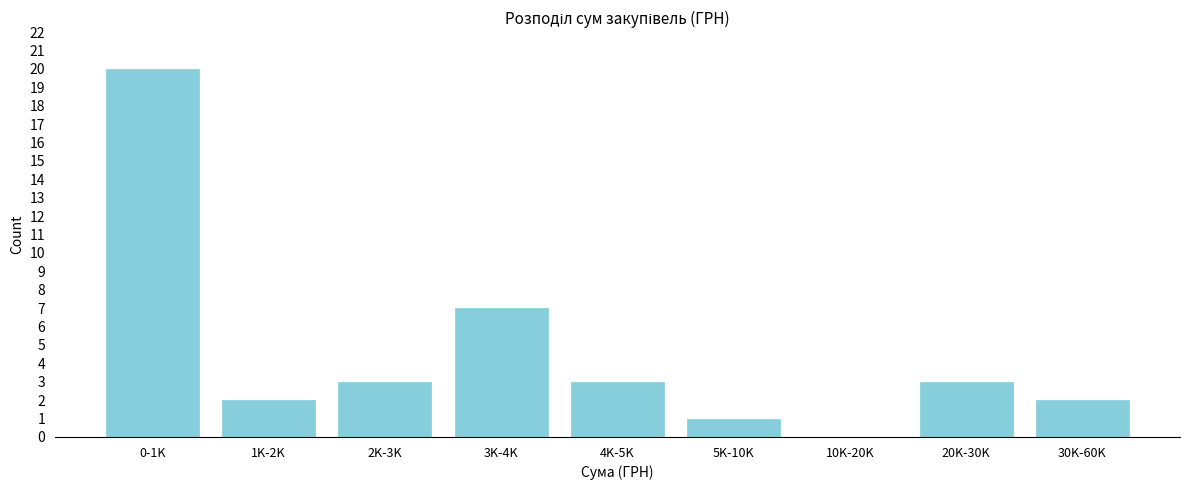

Reading left to right, transcribe all the data shown in this chart.

0-1K=20	1K-2K=2	2K-3K=3	3K-4K=7	4K-5K=3	5K-10K=1	10K-20K=0	20K-30K=3	30K-60K=2